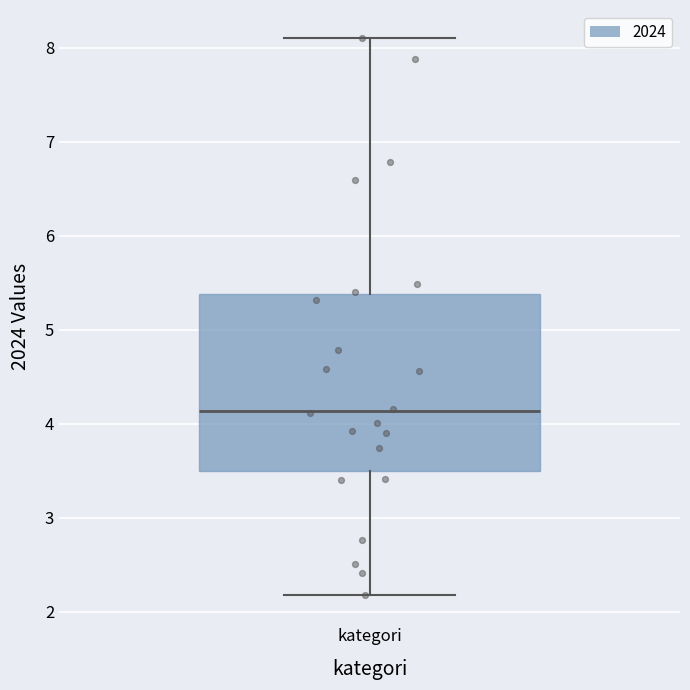

Transcribe this box plot: give where the median line is, the range the box spans, and where the two whiskers end, as read against the y-axis. The values are not printed on the chart, so give them approximately, as read against the axis.

median 4.1, box 3.5 to 5.4, whiskers 2.2 to 8.1